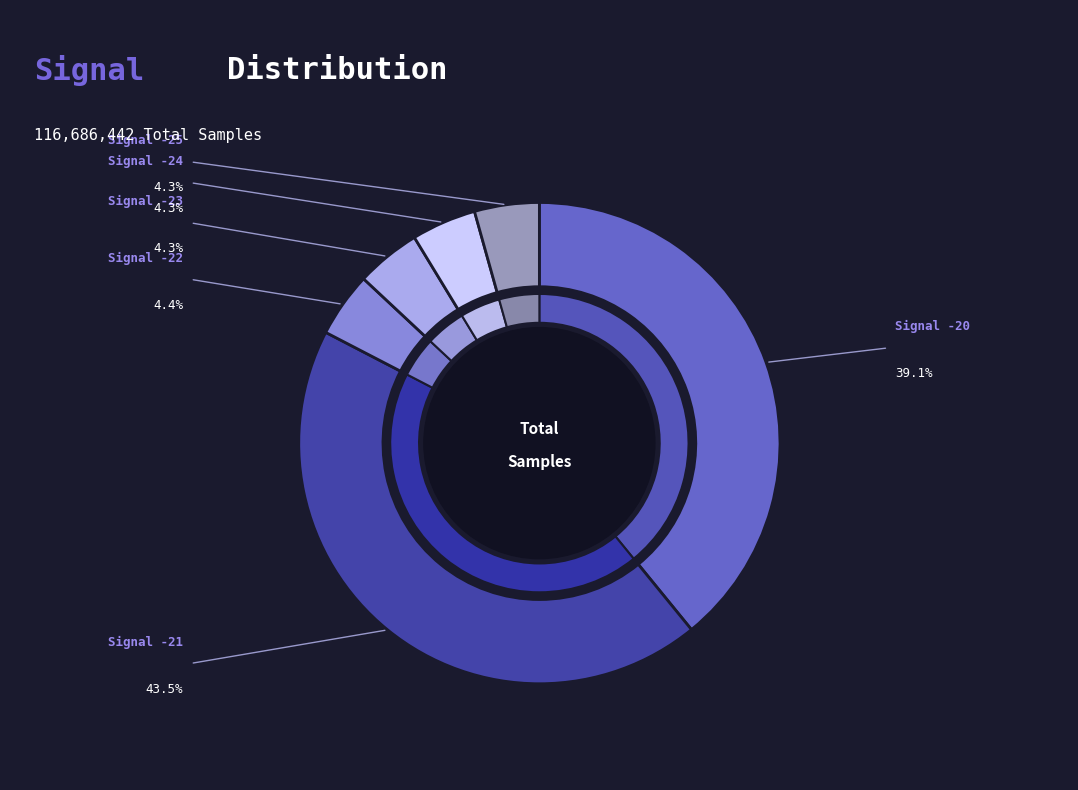

Which has a higher value, -20 or -20?

-20